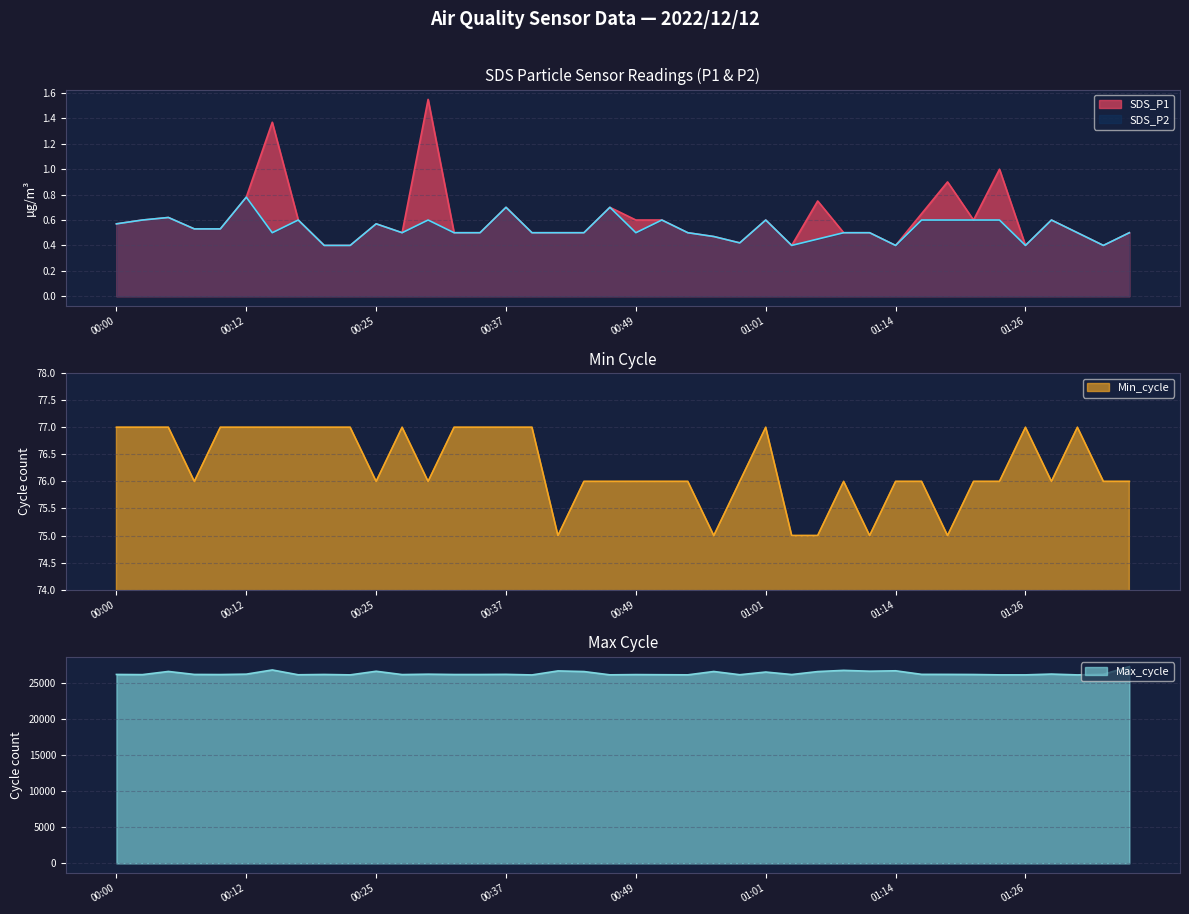

Which series changed the most between 00:37 and 01:24?

Max_cycle